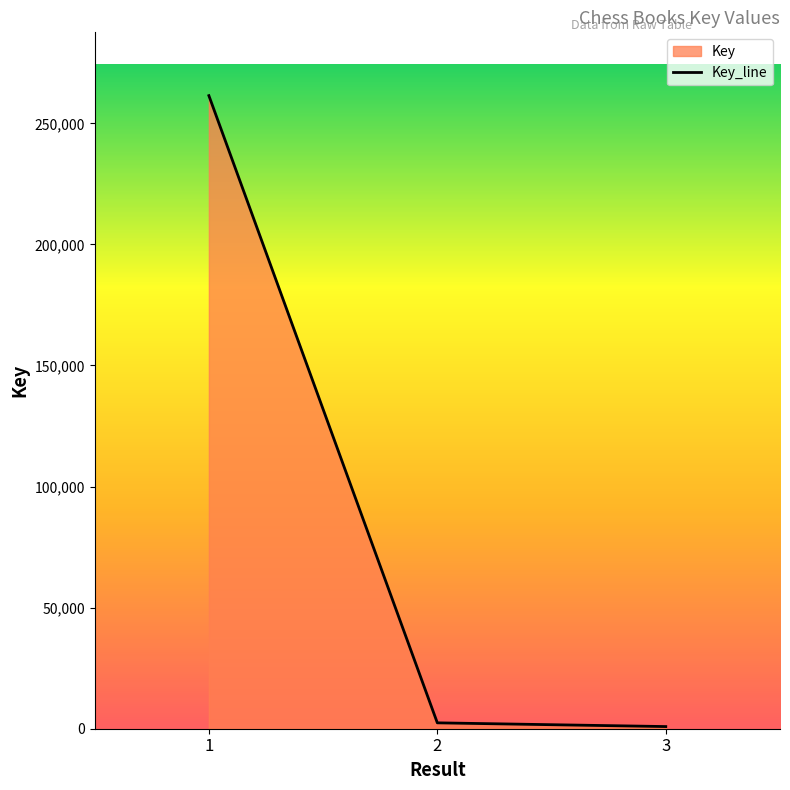

Between 1 and 3, which is larger?

1